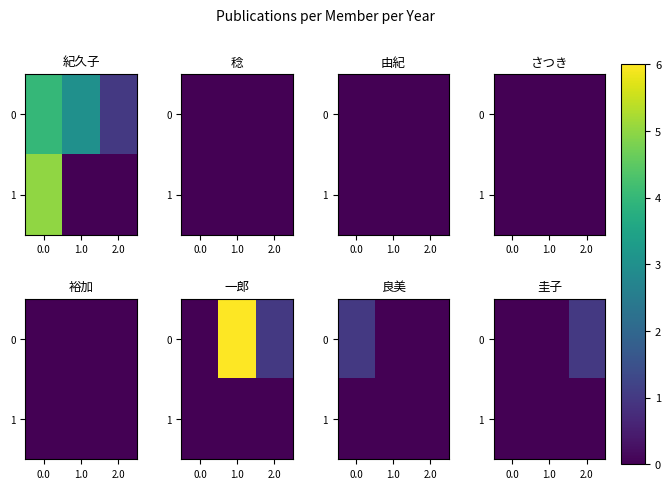

Is it true that 0 equals 1 at 1.0?

False